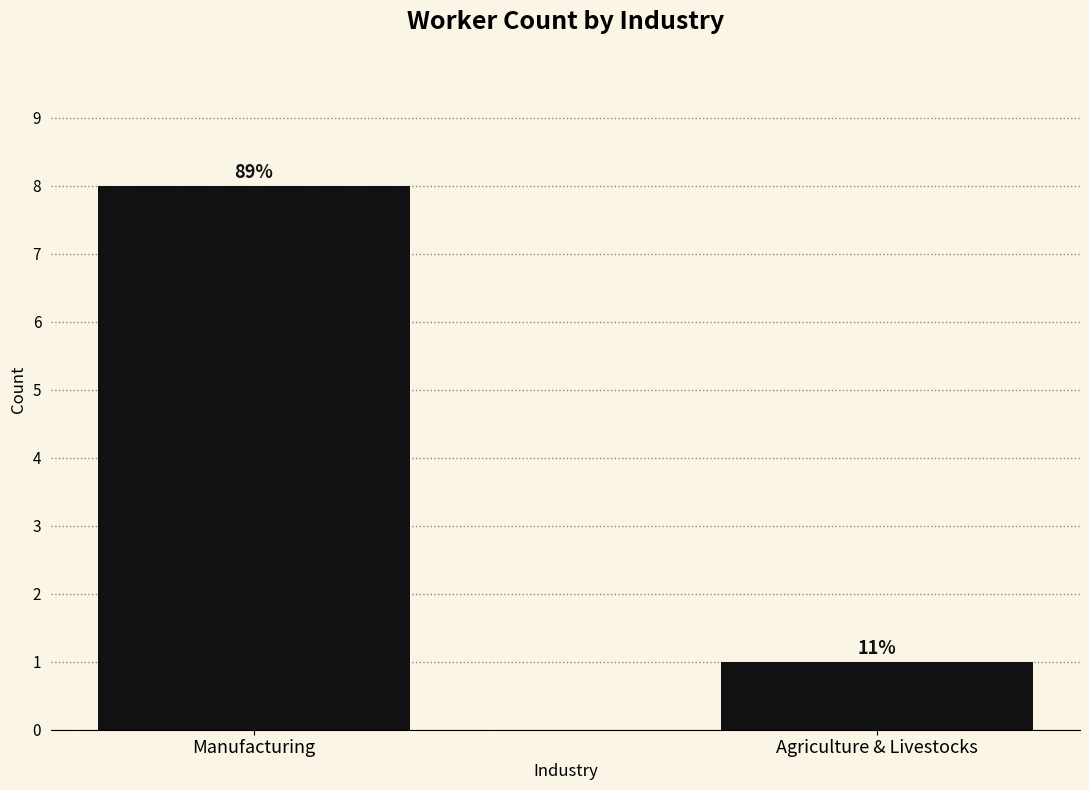

Reading left to right, list all the values displayed in this chart.

8	1